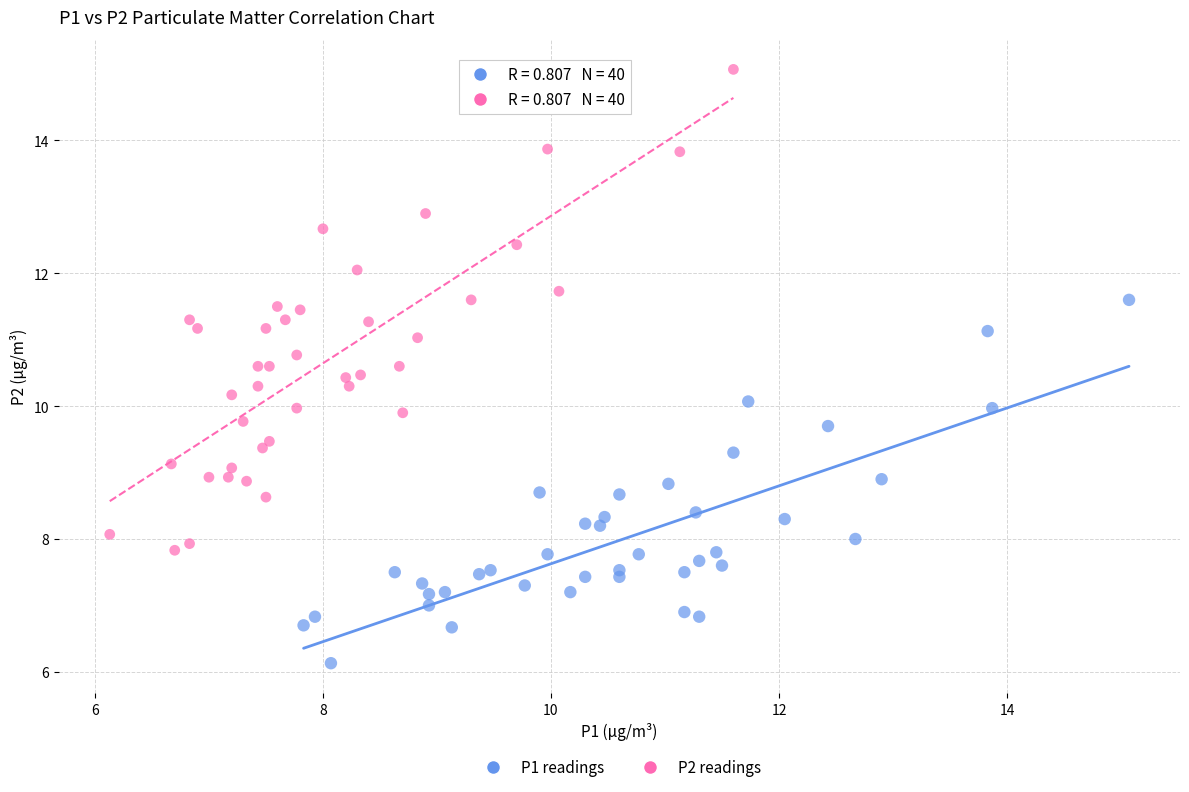

Which series has the largest Y range (max minus min)?

P2 readings